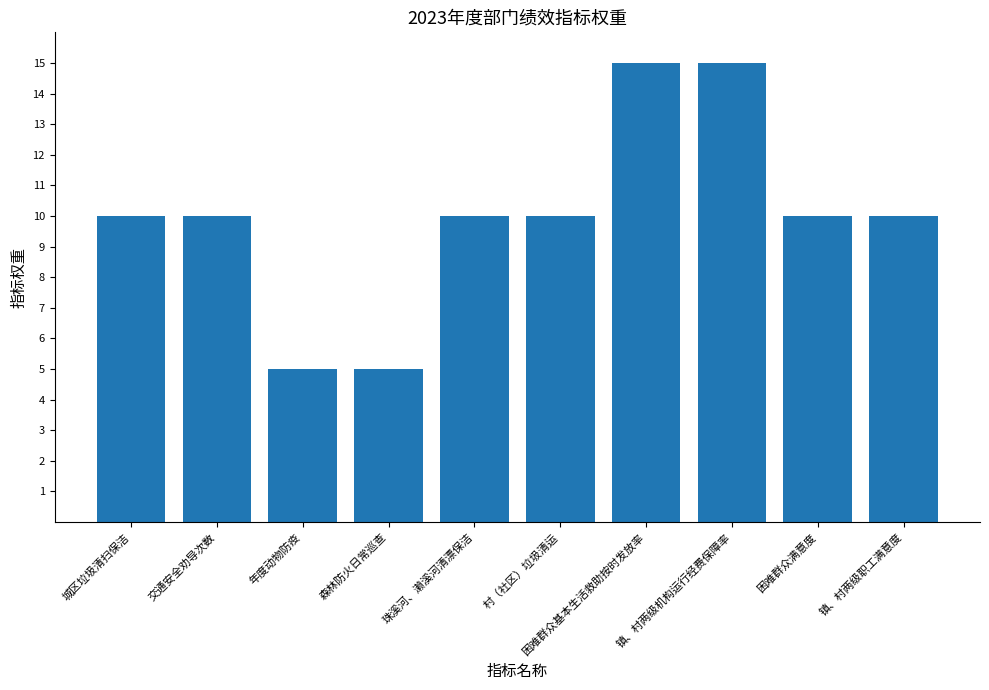

What is the label of the 1st bar from the left?

城区垃圾清扫保洁